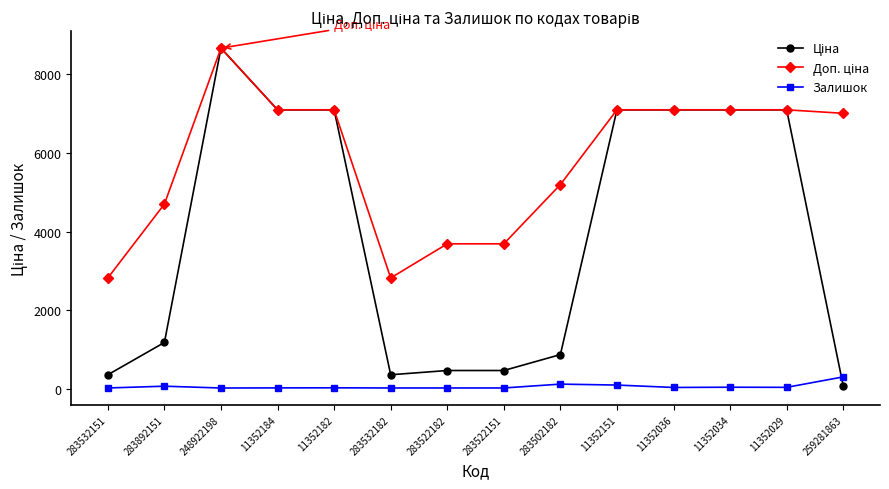

At which category is the sum across all series the highest?

248922198